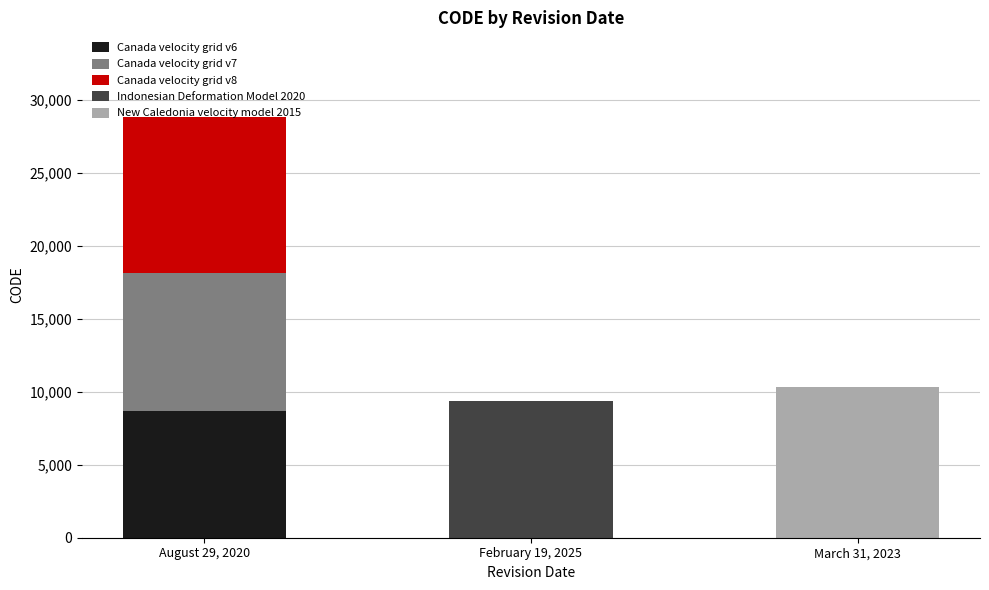

At which category is the sum across all series the highest?

August 29, 2020